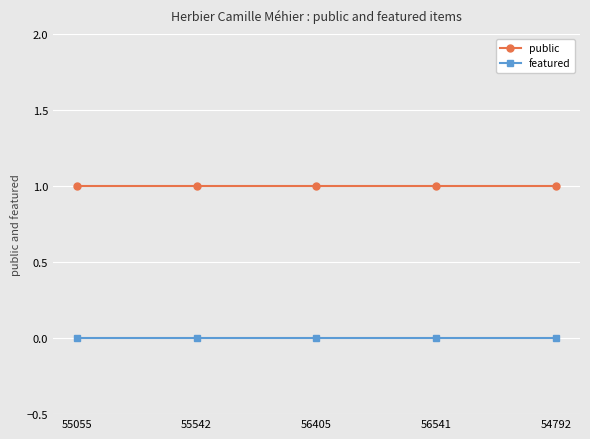

How many lines are shown in the chart?

2